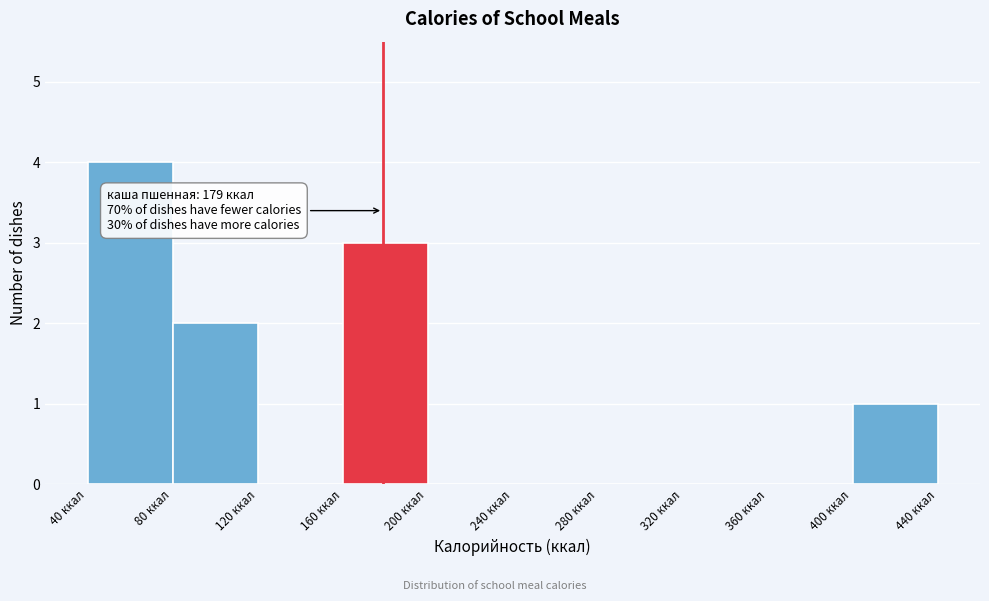

Which range on the x-axis has the tallest bar?

40 to 80